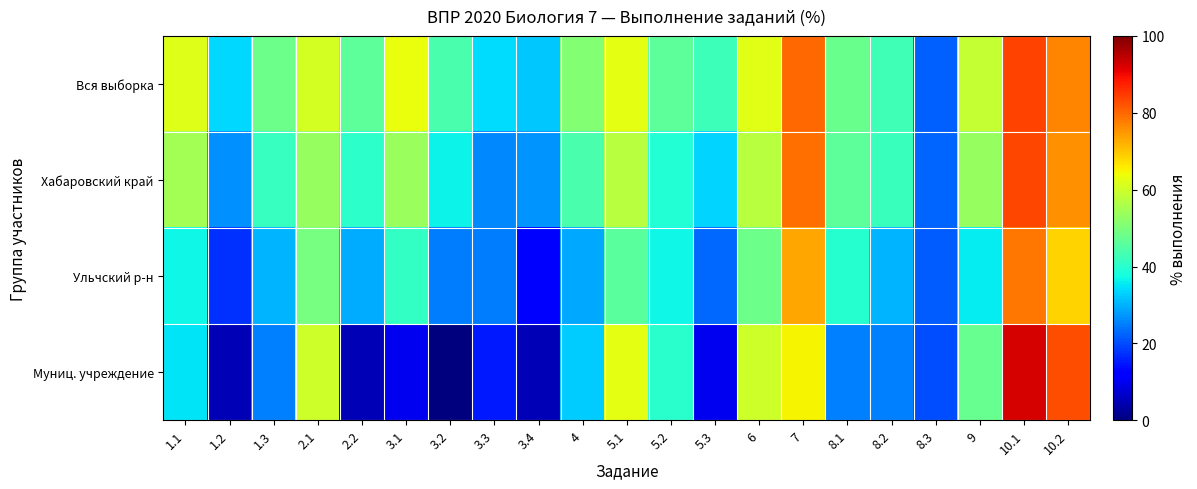

Reading left to right, list all the values displayed in this chart.

Вся выборка: 1.1=62.0	1.2=33.6	1.3=48.3	2.1=60.6	2.2=46.3	3.1=63.6	3.2=43.9	3.3=34.3	3.4=32.1	4=50.9	5.1=62.8	5.2=46.4	5.3=42.5	6=62.4	7=79.9	8.1=47.9	8.2=42.6	8.3=22.2	9=58.7	10.1=83.7	10.2=76.8
Хабаровский край: 1.1=54.9	1.2=26.9	1.3=41.8	2.1=53.4	2.2=40.5	3.1=53.7	3.2=36.3	3.3=26.1	3.4=27.1	4=43.9	5.1=57.4	5.2=39.4	5.3=33.5	6=57.3	7=79.0	8.1=46.3	8.2=41.9	8.3=22.6	9=53.5	10.1=83.2	10.2=75.6
Ульчский р-н: 1.1=36.8	1.2=17.2	1.3=30.5	2.1=49.4	2.2=29.3	3.1=41.4	3.2=24.7	3.3=24.7	3.4=12.1	4=29.0	5.1=46.0	5.2=36.8	5.3=23.0	6=48.3	7=73.3	8.1=39.7	8.2=30.5	8.3=21.8	9=35.9	10.1=78.5	10.2=68.7
Муниц. учреждение: 1.1=35.0	1.2=5.0	1.3=25.0	2.1=60.0	2.2=5.0	3.1=10.0	3.2=0.0	3.3=15.0	3.4=5.0	4=32.5	5.1=62.5	5.2=40.0	5.3=10.0	6=60.0	7=65.0	8.1=25.0	8.2=25.0	8.3=20.0	9=47.5	10.1=92.5	10.2=82.5